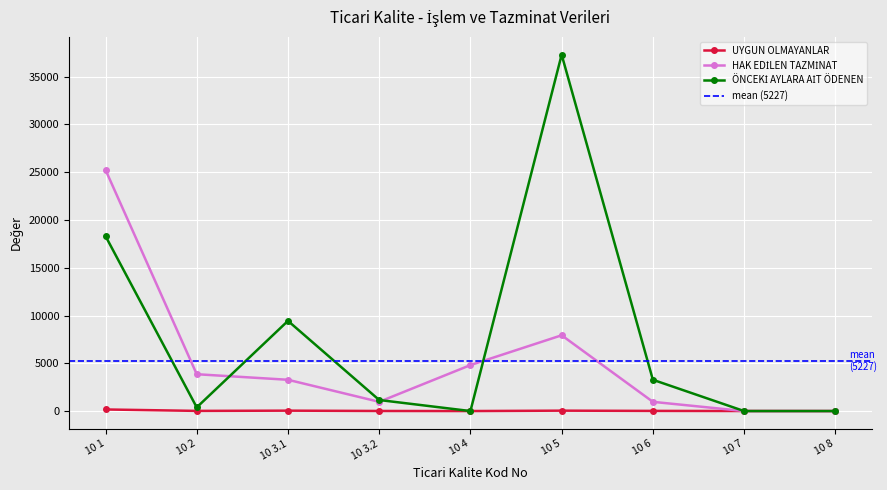

How many interior local valleys does the UYGUN OLMAYANLAR series have?

2